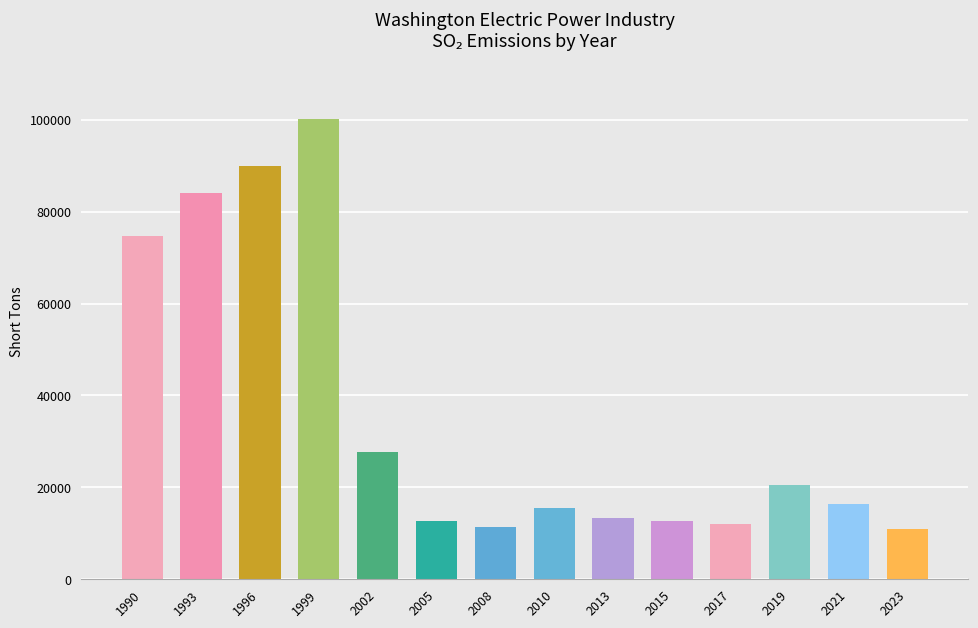

What is the sum of all values?

502191